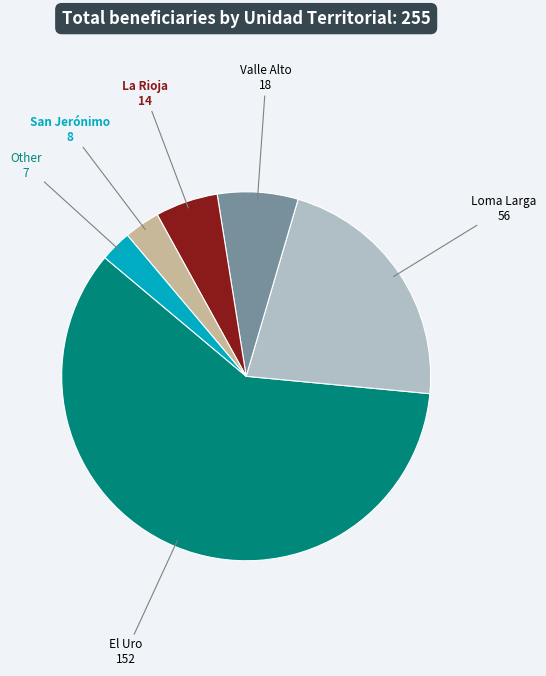

Count the number of slices in the pie.

6